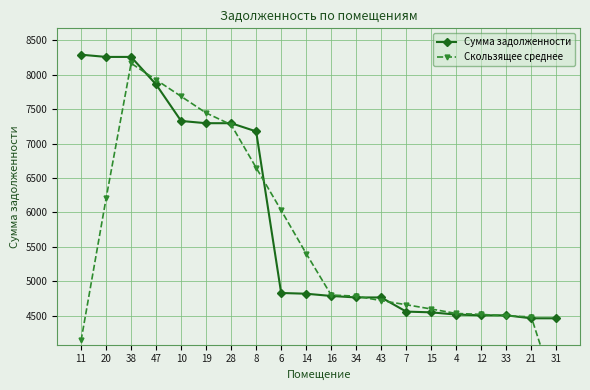

Is the value of Сумма задолженности at 15 greater than the value of Скользящее среднее at 47?

No